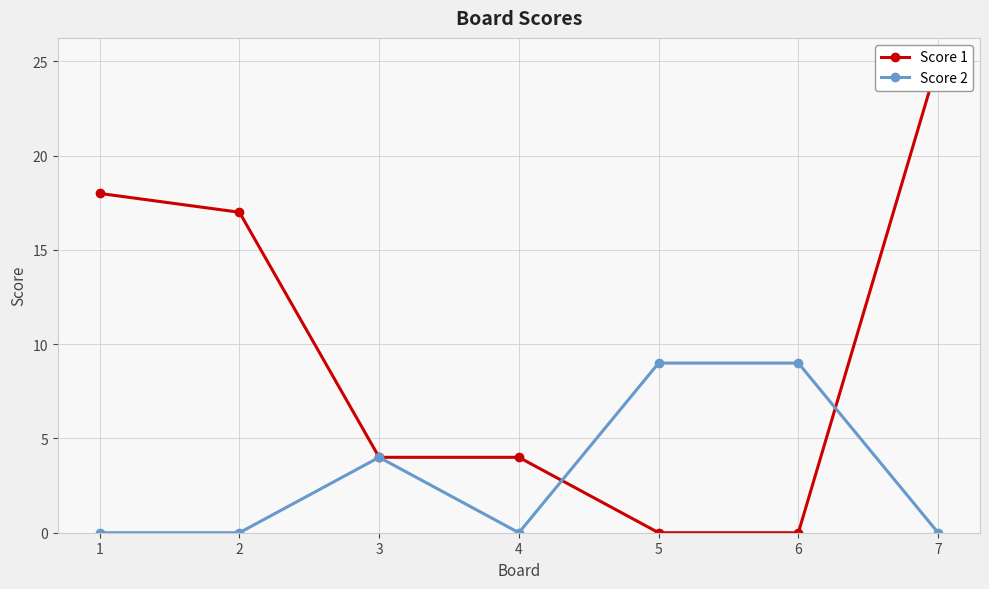

How many times do Score 1 and Score 2 cross each other?

2